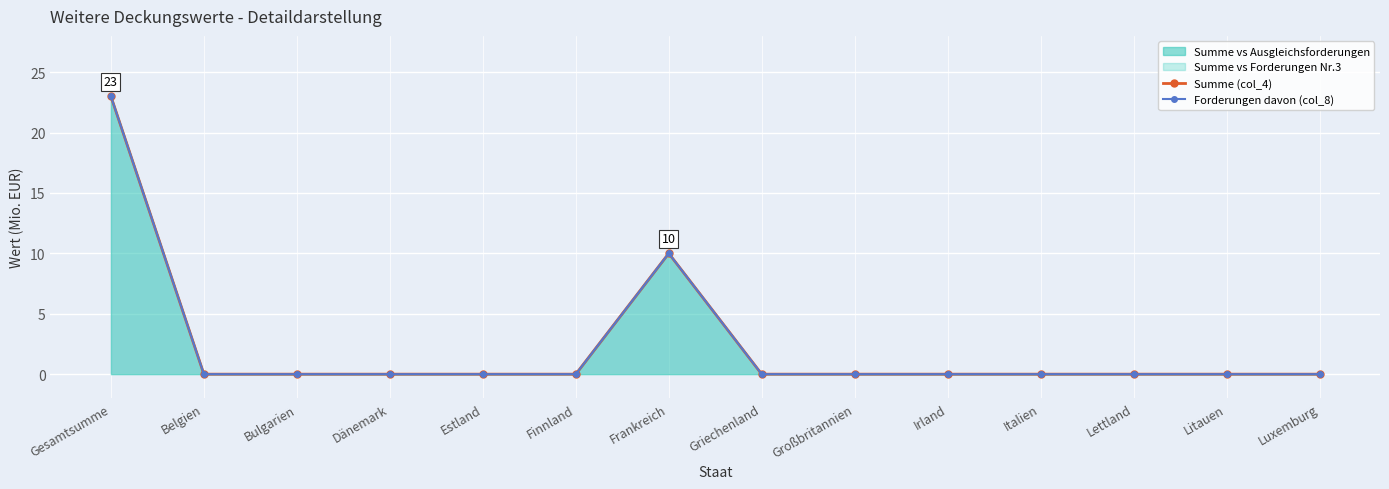

Rank the series by their maximum value, from highest to lowest.

Summe (col_4), Forderungen davon (col_8)